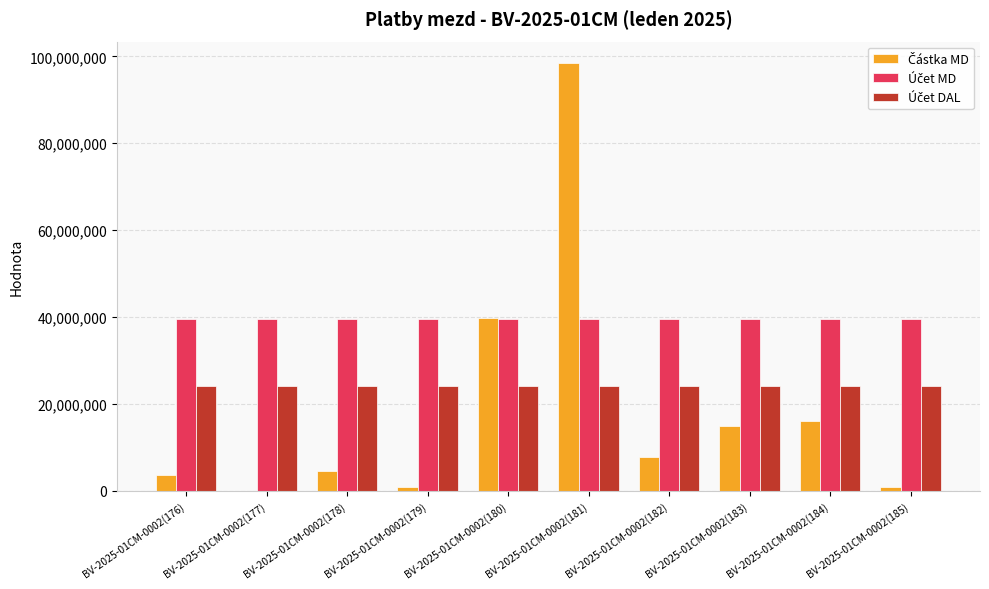

At which category is the sum across all series the highest?

BV-2025-01CM-0002(181)